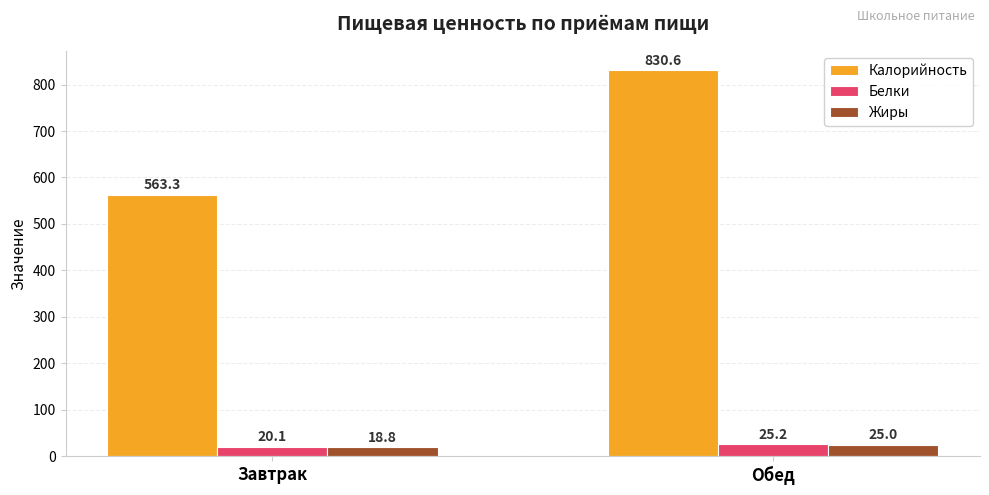

Reading right to left, what are all the values shown in this chart?

Калорийность: 830.6	563.3
Белки: 25.2	20.1
Жиры: 25.0	18.8